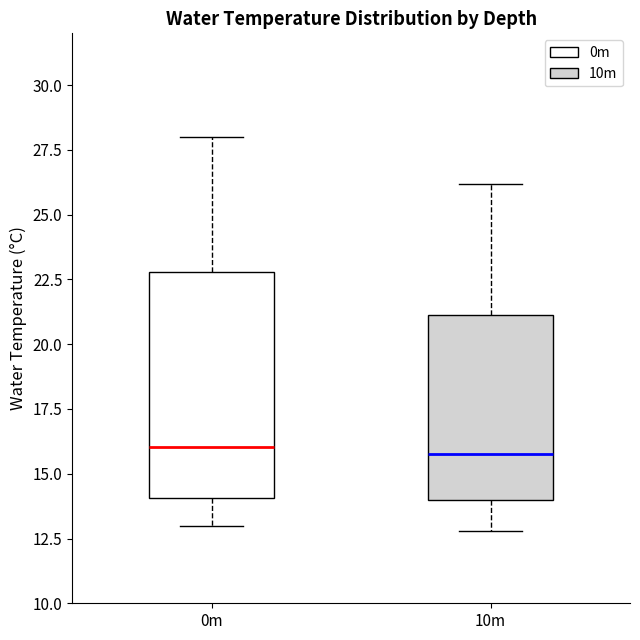

Reading left to right, read every box against the y-axis: the position of its median line, the range the box covers, and the ends of its whiskers. The values are not printed on the chart, so give them approximately, as read against the axis.

0m: median 16, box 14 to 23, whiskers 13 to 28
10m: median 16, box 14 to 21, whiskers 13 to 26